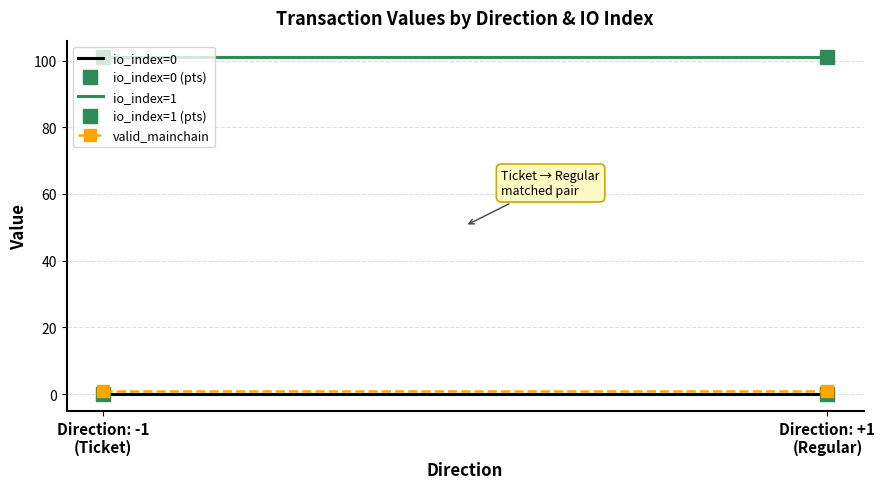

Count the io_index values in the range 0 to 1.

4